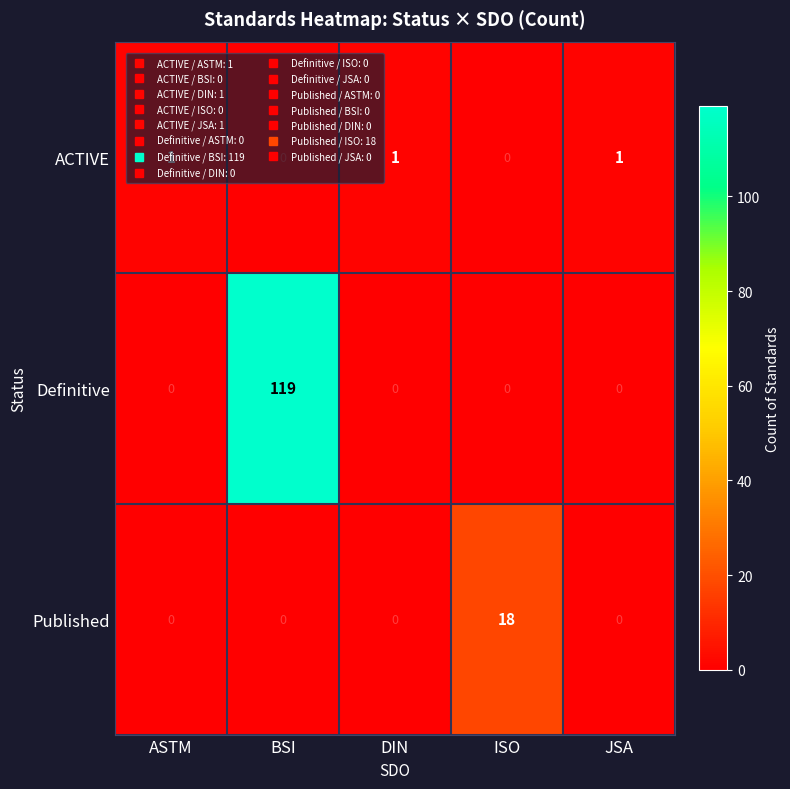

Which series has the widest spread of values?

Definitive